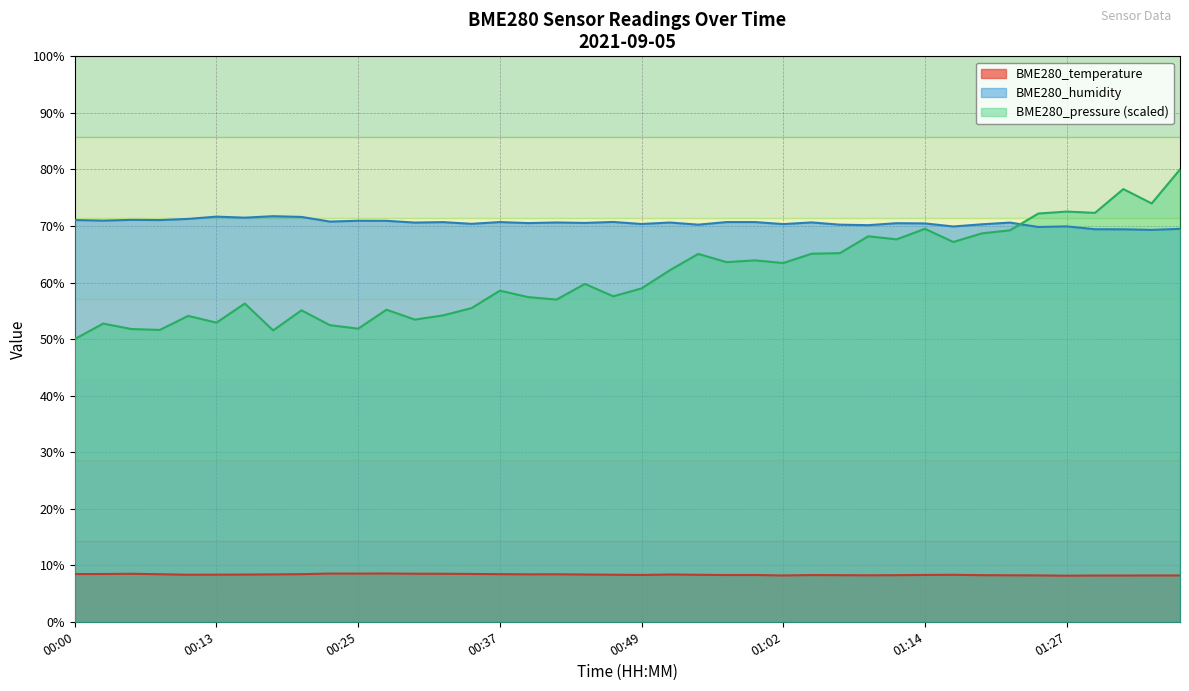

Does the chart have visible grid lines?

Yes